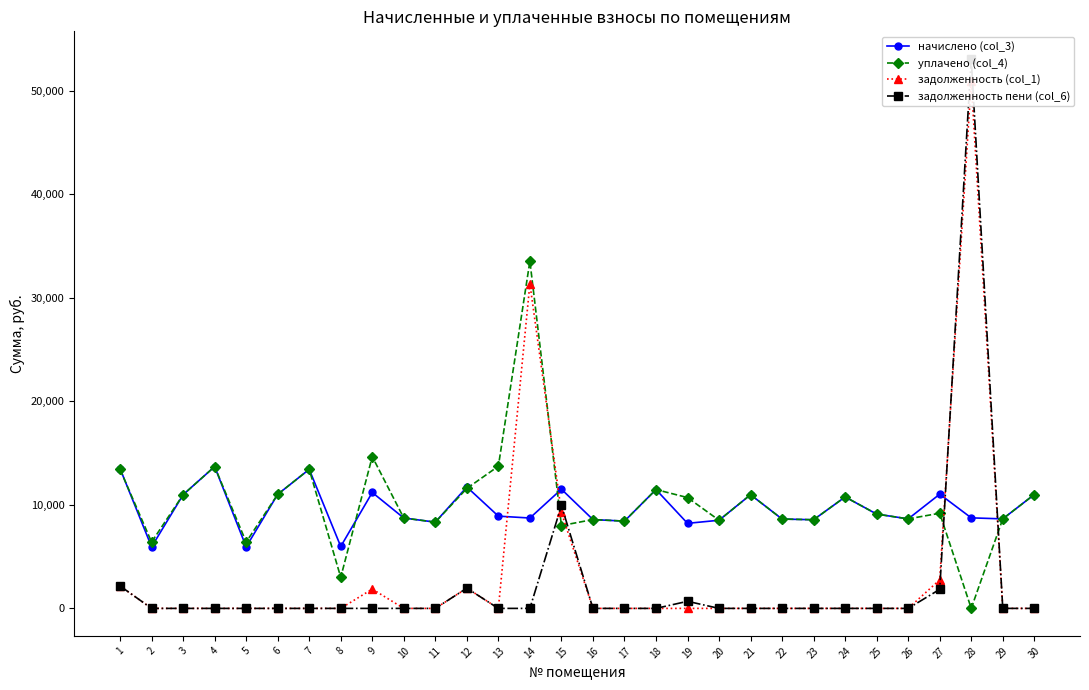

What is the difference between the maximum and second lowest values in the начислено (col_3) series?

7750.1